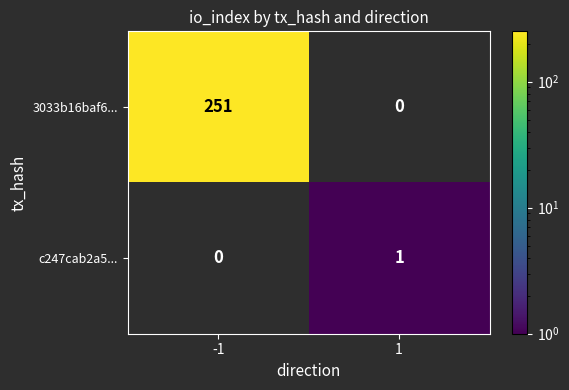

The value of c247cab2a5... at 1 is 0. True or false?

False